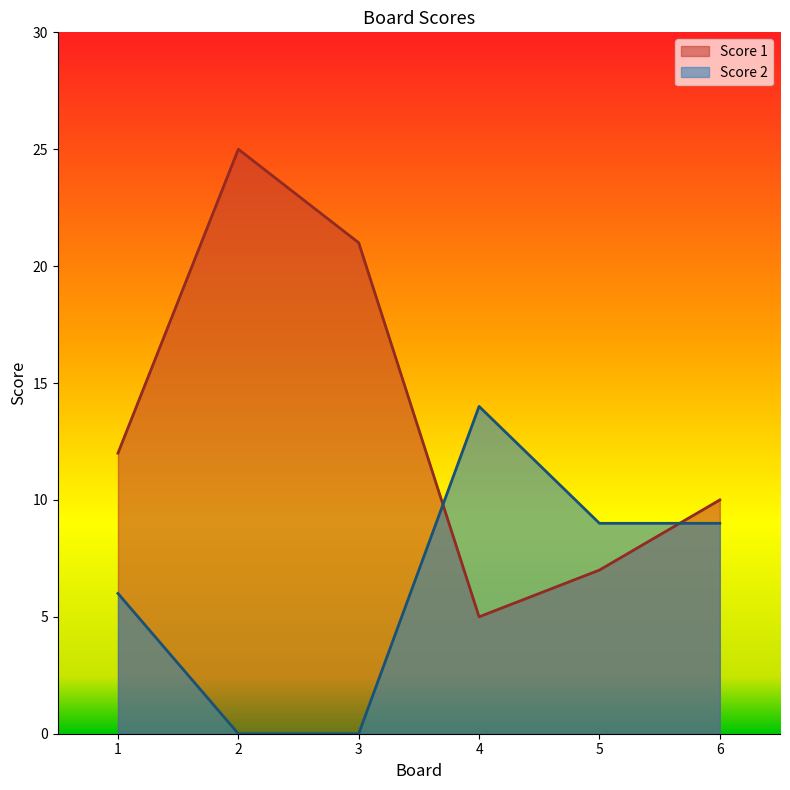

What is the difference between the Score 2 values at 5 and 1?

3